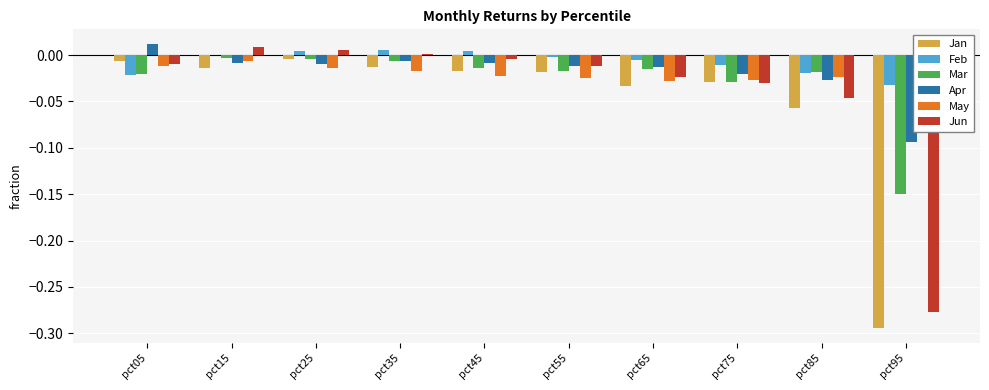

Which category has the lowest value in the Jan series?

pct95